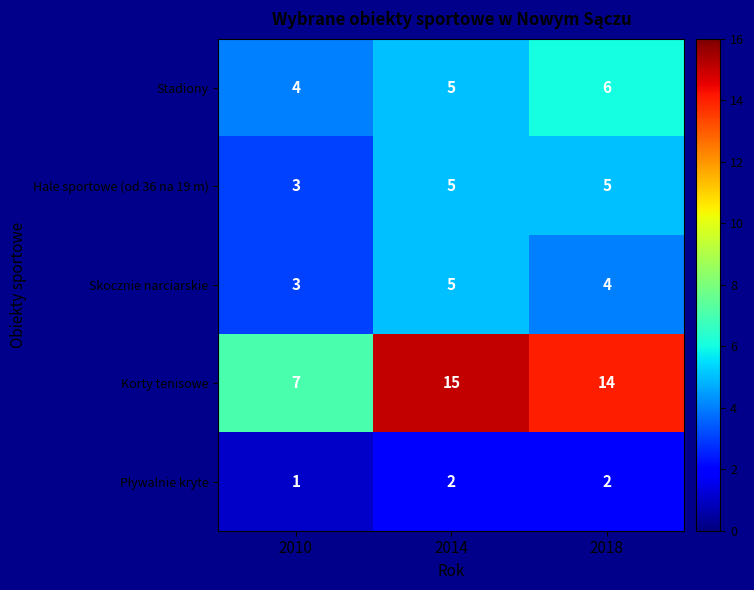

What is the difference between the highest and lowest values at 2010?

6